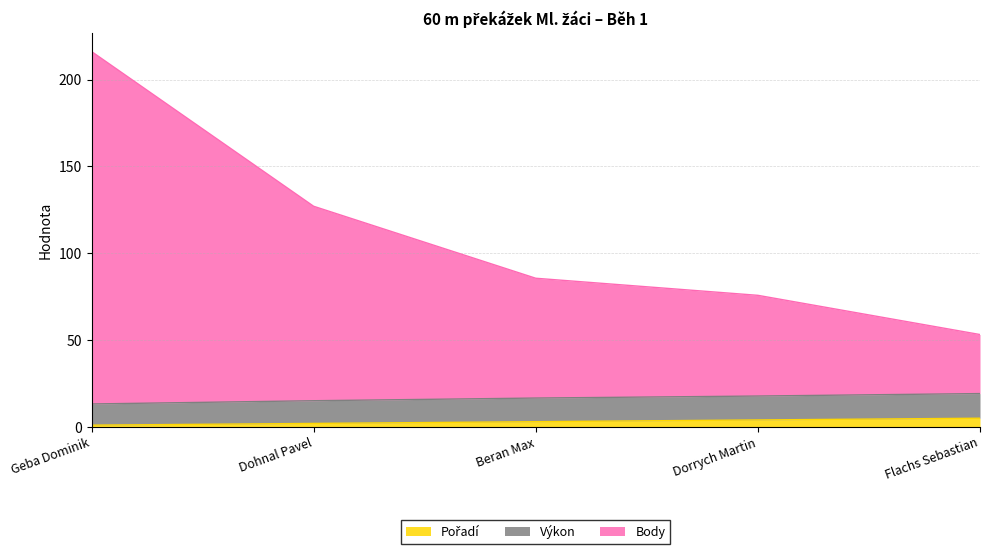

At which category is the sum across all series the highest?

Geba Dominik